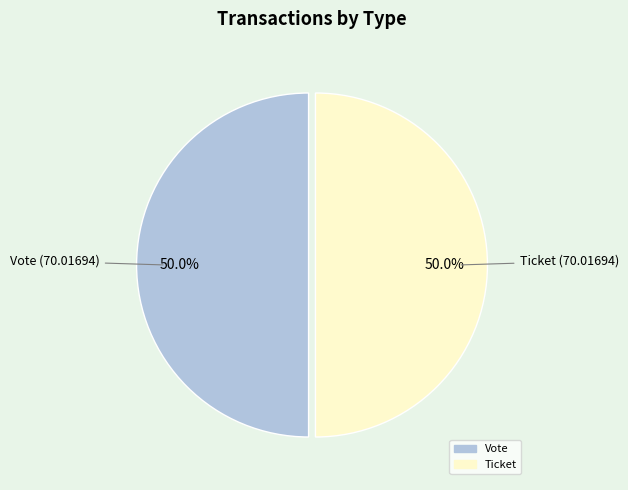

How many segments does this pie chart have?

2